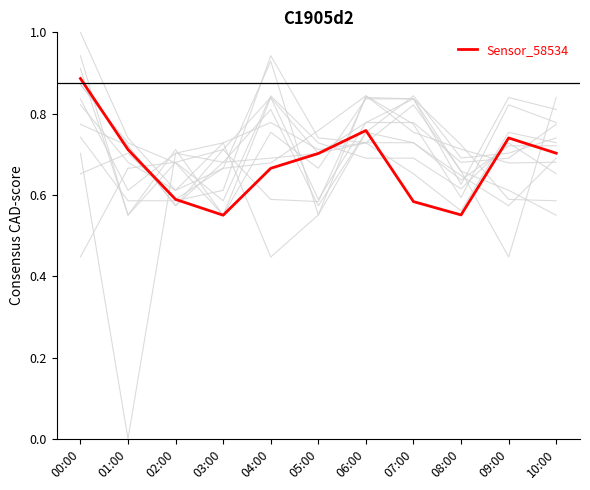

What is the value of the 1st point from the left?

0.9